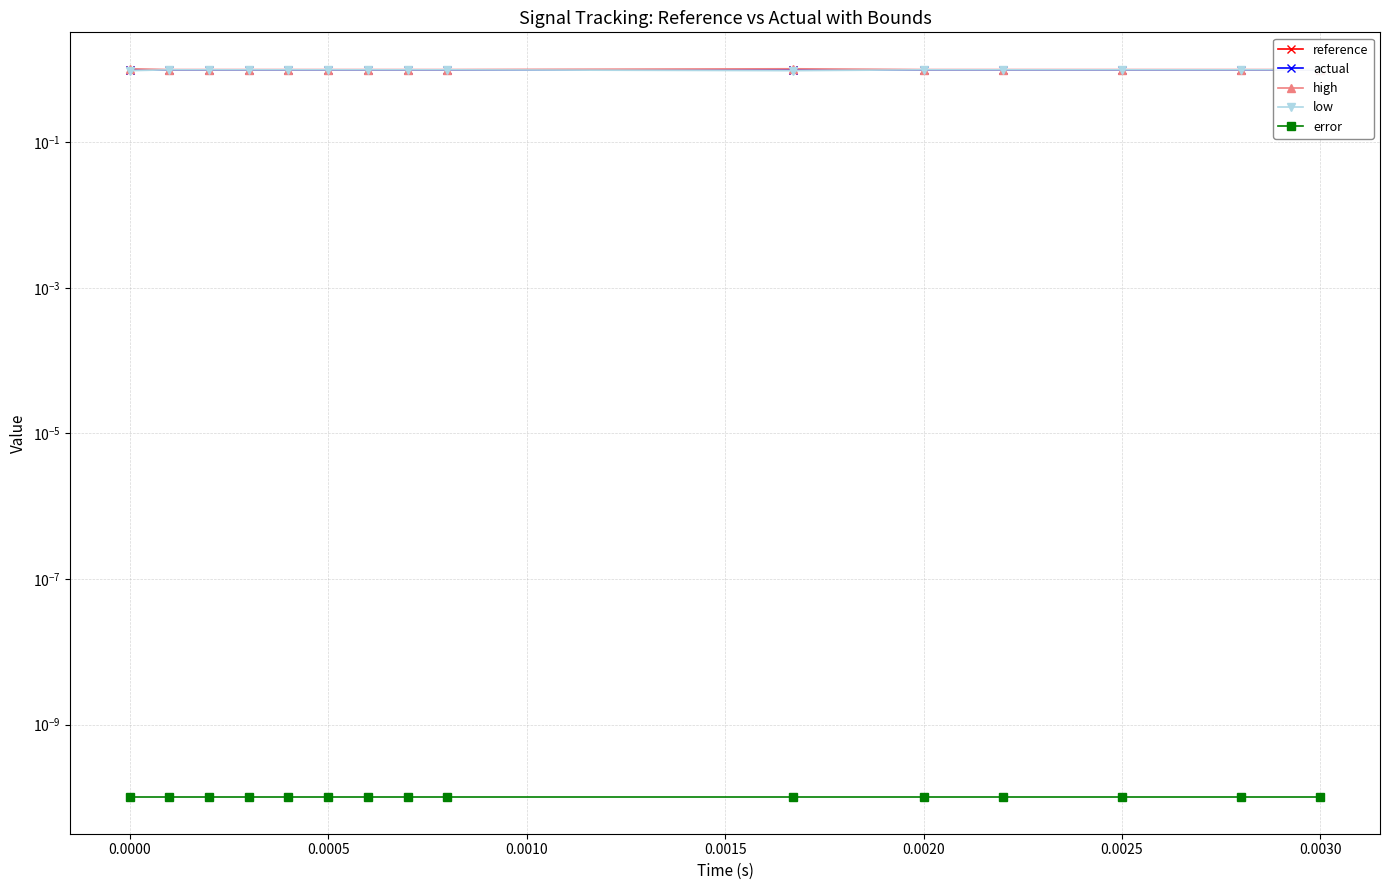

How many series are shown in this chart?

5